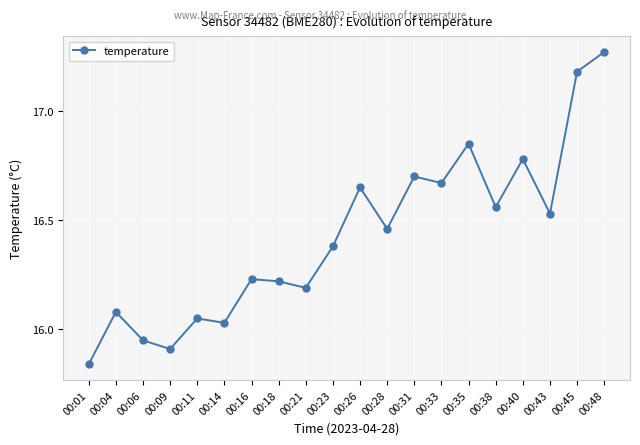

Which has a higher value, 00:16 or 00:35?

00:35